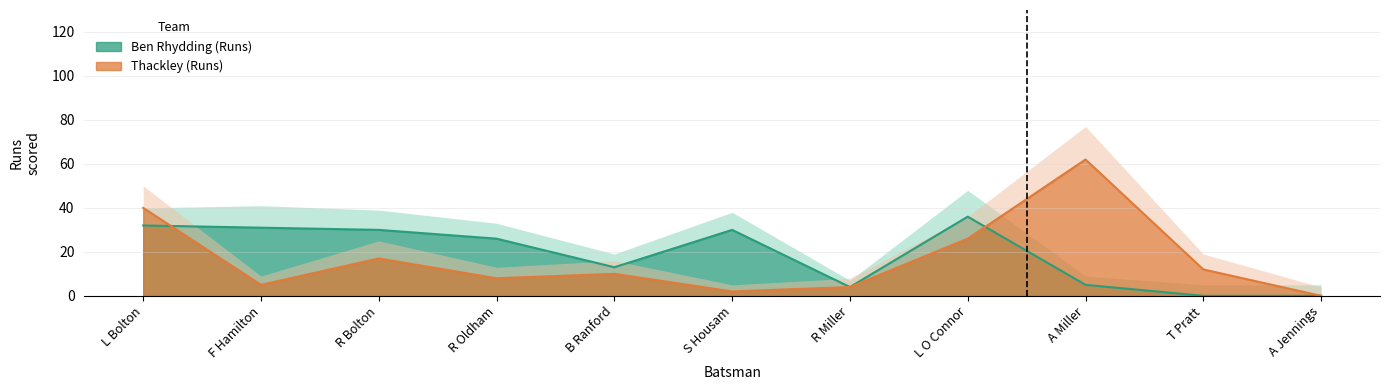

How many intersections are there between Ben Rhydding (Runs) and Thackley (Runs)?

2